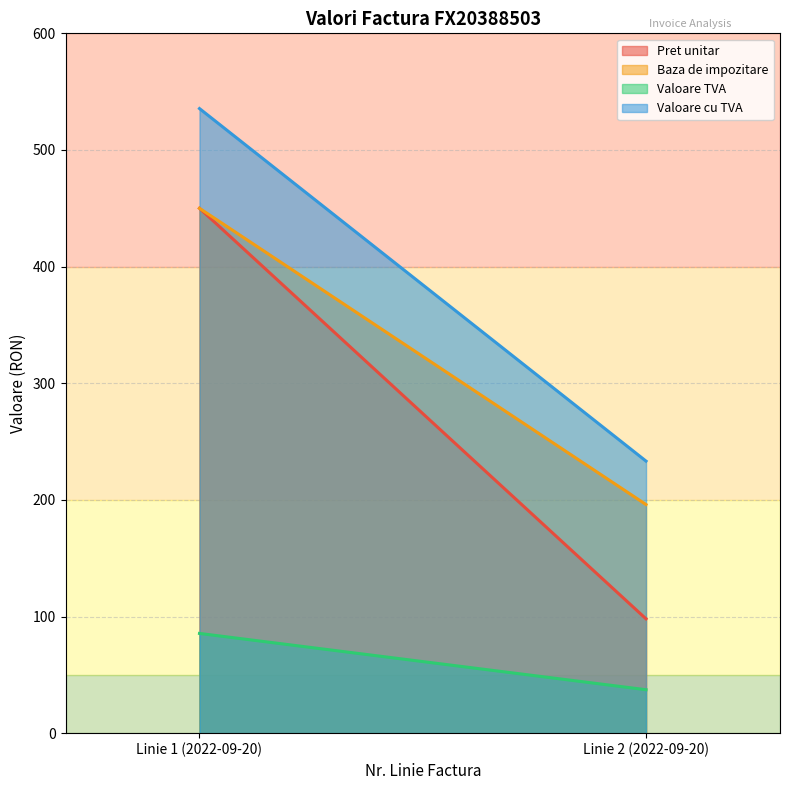

Reading right to left, transcribe all the data shown in this chart.

Pret unitar: 98.0	450.0
Baza de impozitare: 196.0	450.0
Valoare TVA: 37.2	85.5
Valoare cu TVA: 233.2	535.5